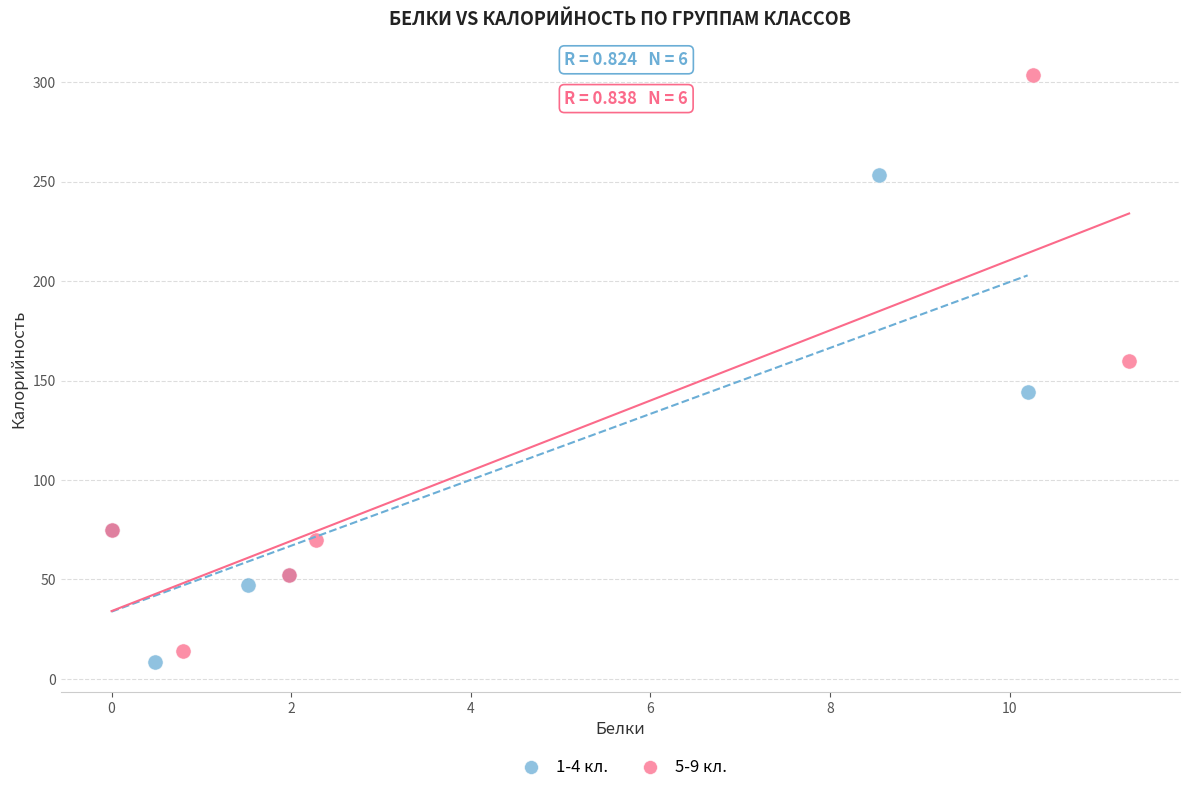

Which series has the widest spread of Y values?

5-9 кл.